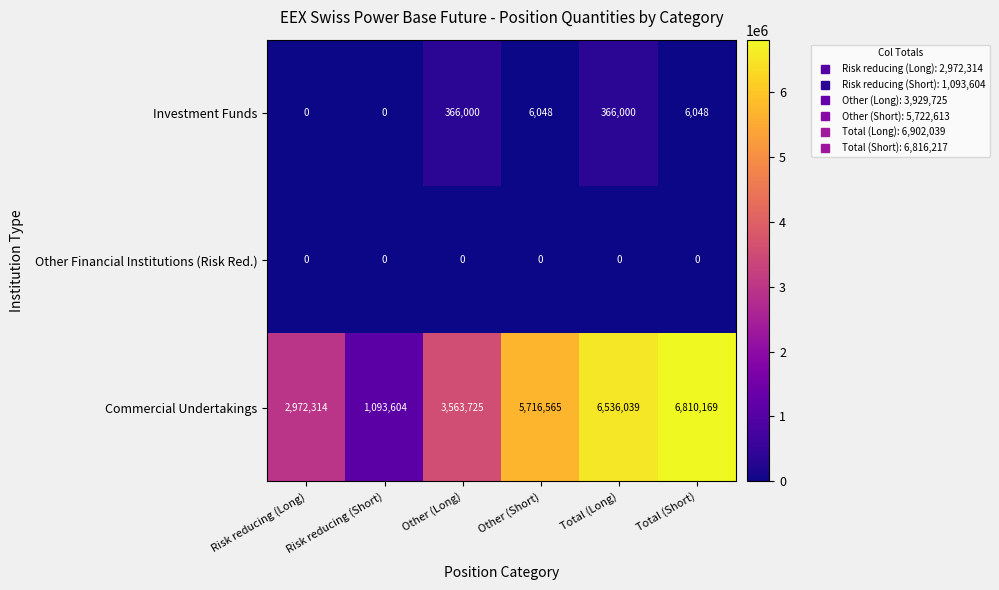

Rank the series at Other (Short) from highest to lowest value.

Commercial Undertakings, Investment Funds, Other Financial Institutions (Risk Red.)